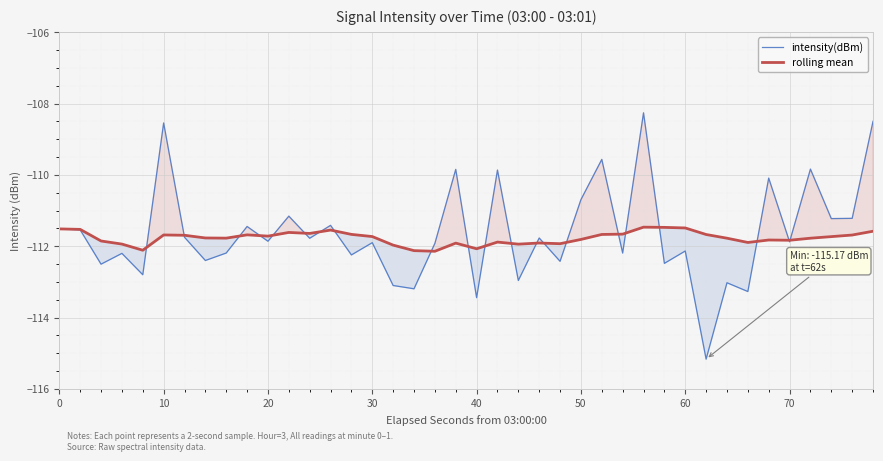

What is the minimum value shown in the chart?

-115.2